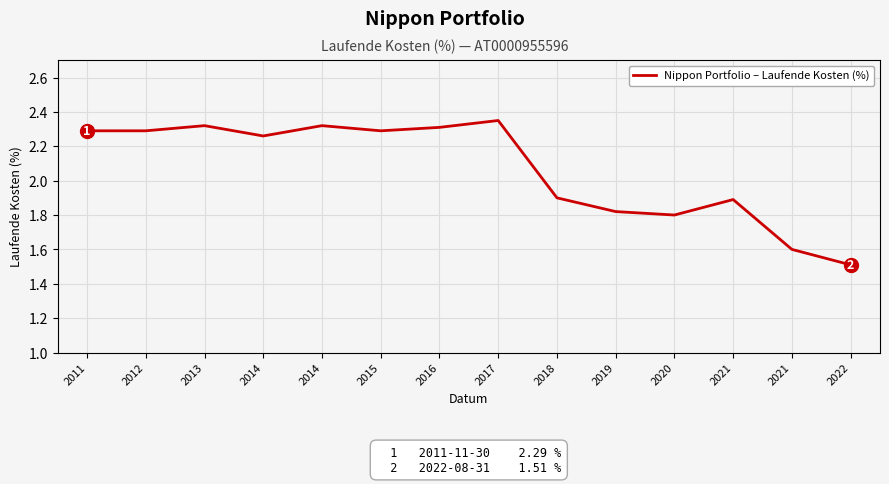

At which category does the chart reach its peak across all series?

2017